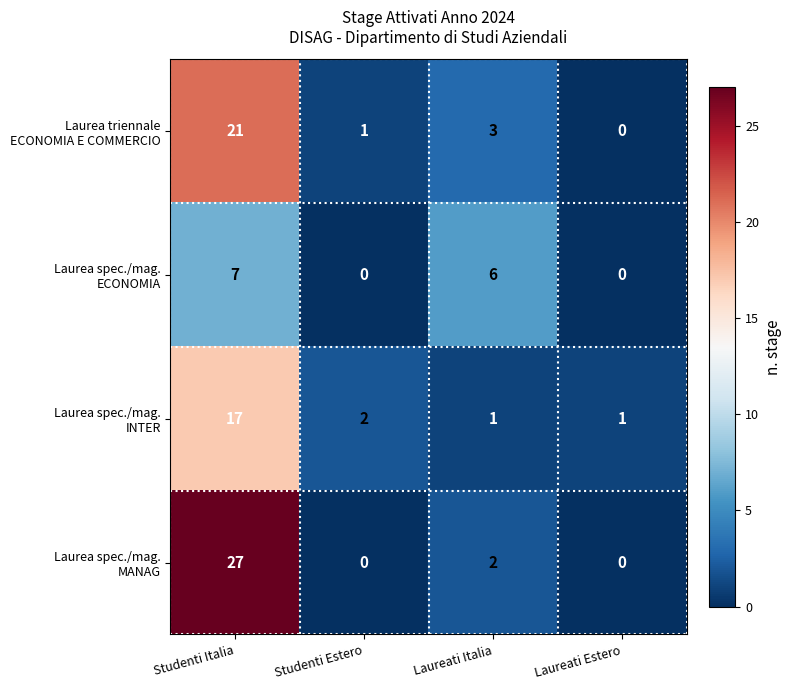

What is the greatest value displayed?

27